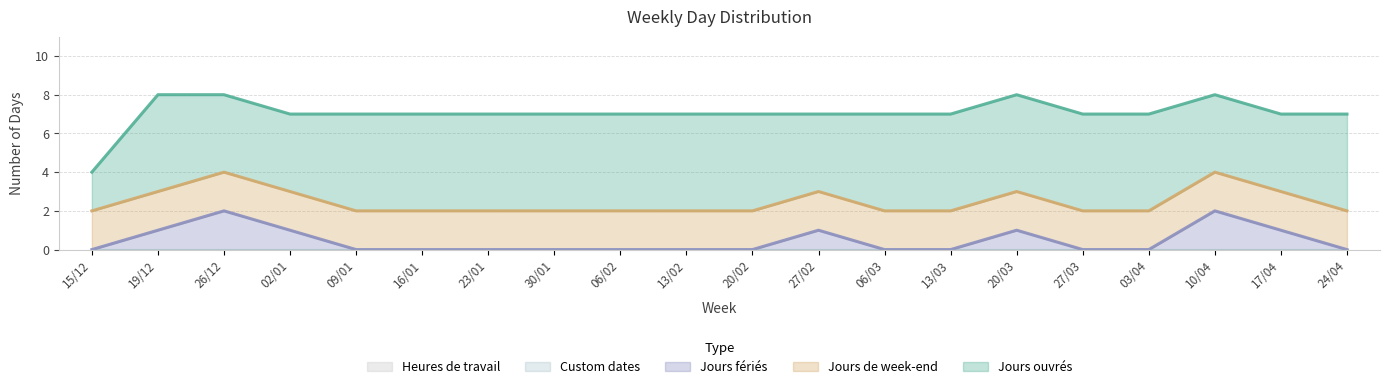

What is the sum of the Jours fériés values at 20/03 and 24/04?

1